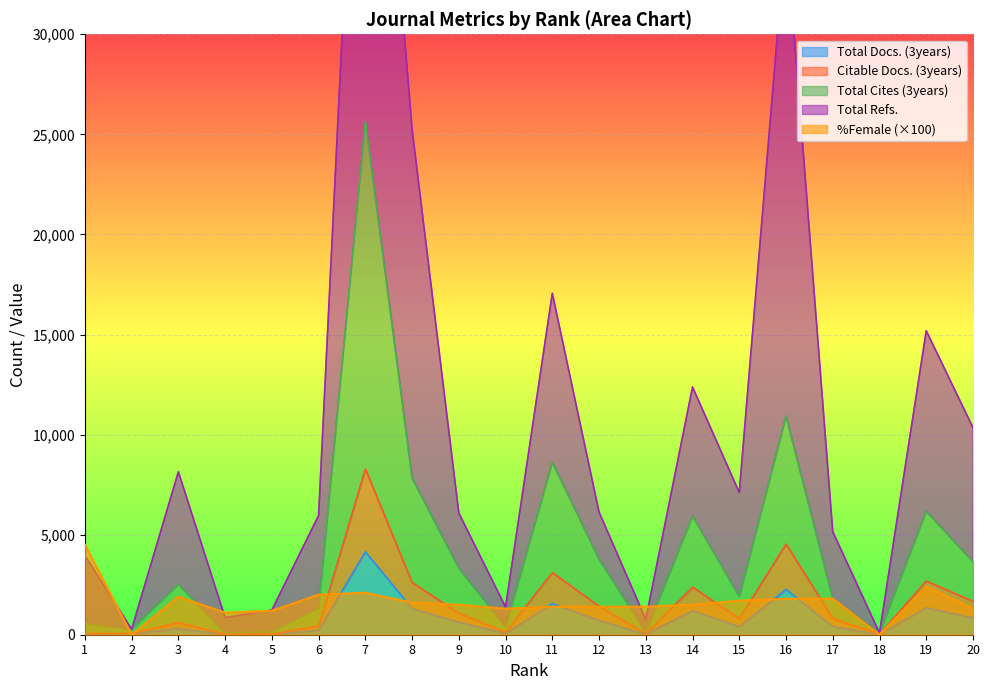

What is the value of the Total Refs. point at the 13th from the left?

766